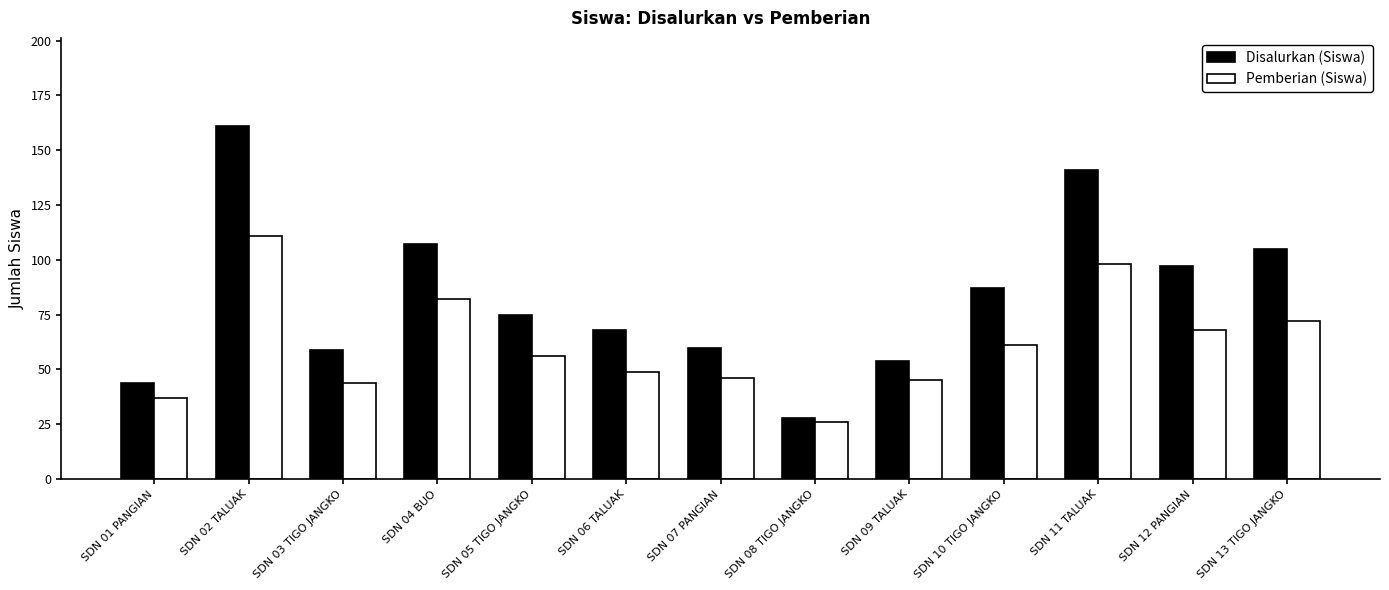

Reading right to left, extract all data points from this chart.

Disalurkan (Siswa): SDN 13 TIGO JANGKO=105	SDN 12 PANGIAN=97	SDN 11 TALUAK=141	SDN 10 TIGO JANGKO=87	SDN 09 TALUAK=54	SDN 08 TIGO JANGKO=28	SDN 07 PANGIAN=60	SDN 06 TALUAK=68	SDN 05 TIGO JANGKO=75	SDN 04 BUO=107	SDN 03 TIGO JANGKO=59	SDN 02 TALUAK=161	SDN 01 PANGIAN=44
Pemberian (Siswa): SDN 13 TIGO JANGKO=72	SDN 12 PANGIAN=68	SDN 11 TALUAK=98	SDN 10 TIGO JANGKO=61	SDN 09 TALUAK=45	SDN 08 TIGO JANGKO=26	SDN 07 PANGIAN=46	SDN 06 TALUAK=49	SDN 05 TIGO JANGKO=56	SDN 04 BUO=82	SDN 03 TIGO JANGKO=44	SDN 02 TALUAK=111	SDN 01 PANGIAN=37